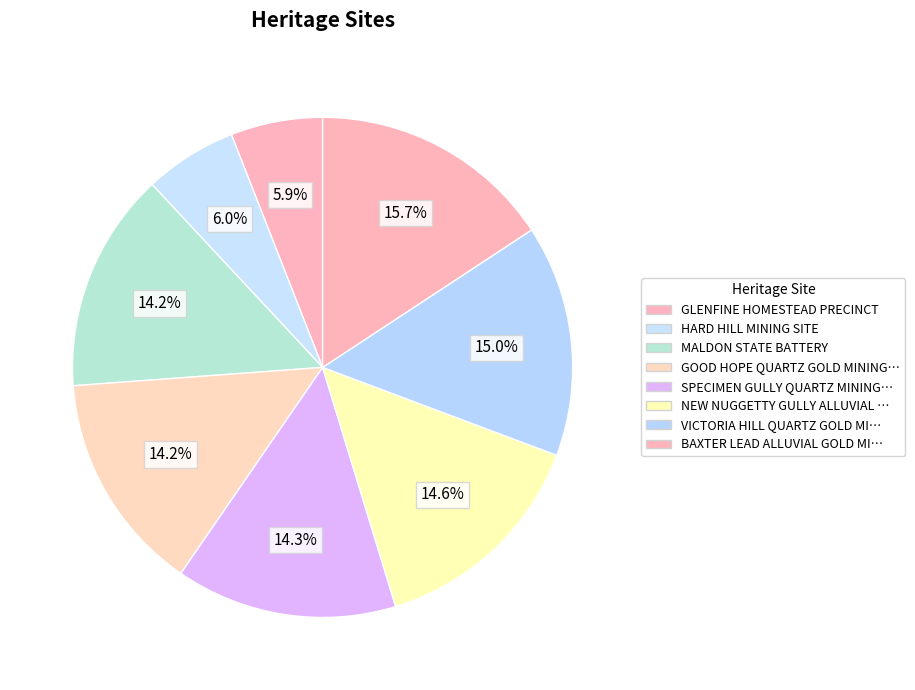

Count the number of slices in the pie.

8